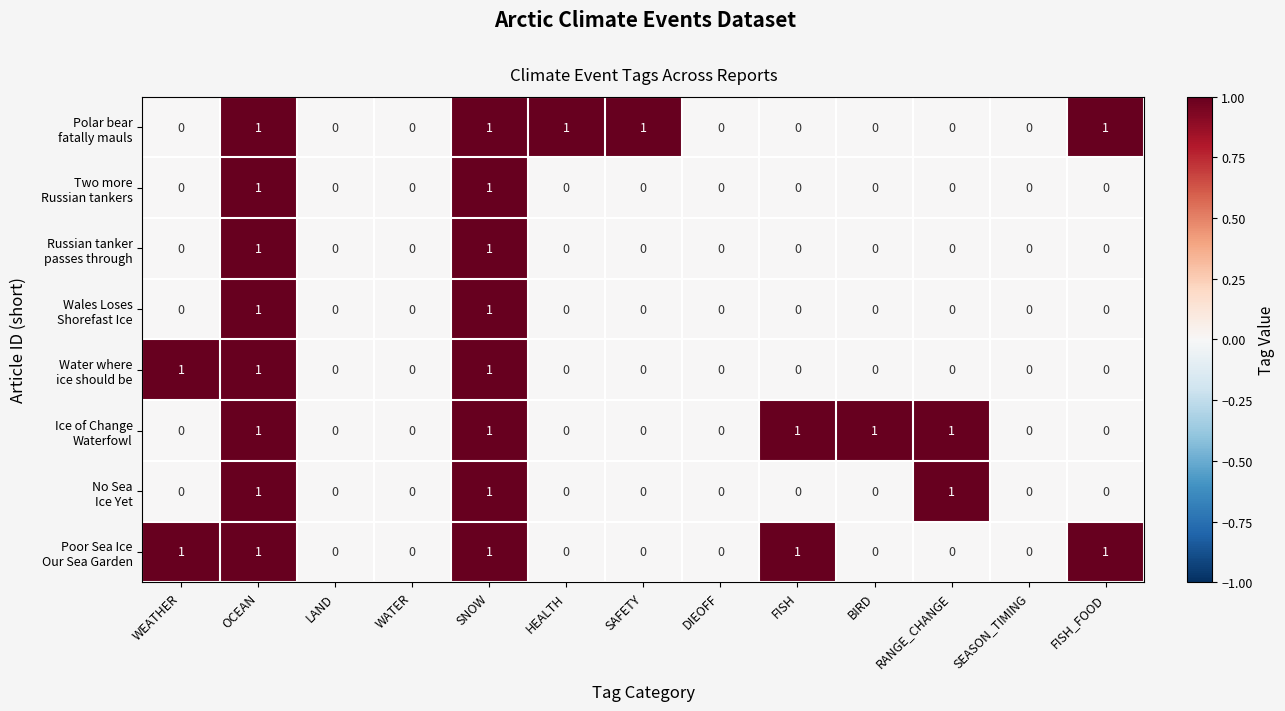

At SEASON_TIMING, list the series in order from smallest to largest.

Polar bear fatally mauls, Two more Russian tankers, Russian tanker passes through, Wales Loses Shorefast Ice, Water where ice should be, Ice of Change Waterfowl, No Sea Ice Yet, Poor Sea Ice Our Sea Garden